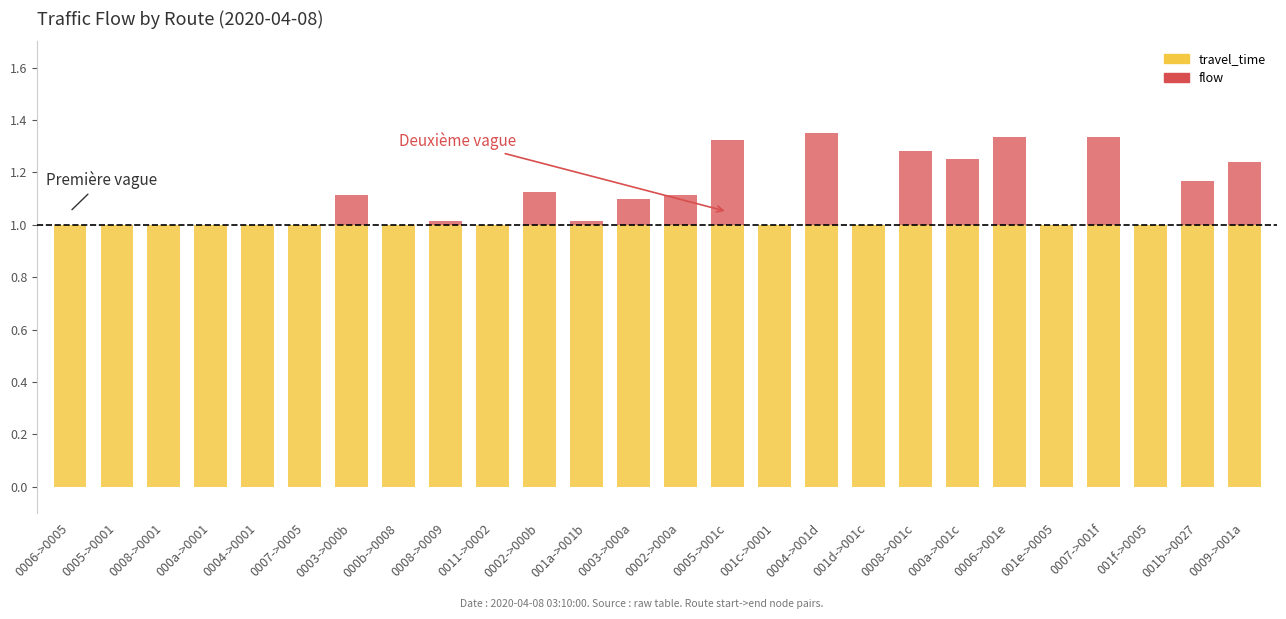

The travel_time series shows 1.0 at 0007->001f. True or false?

True